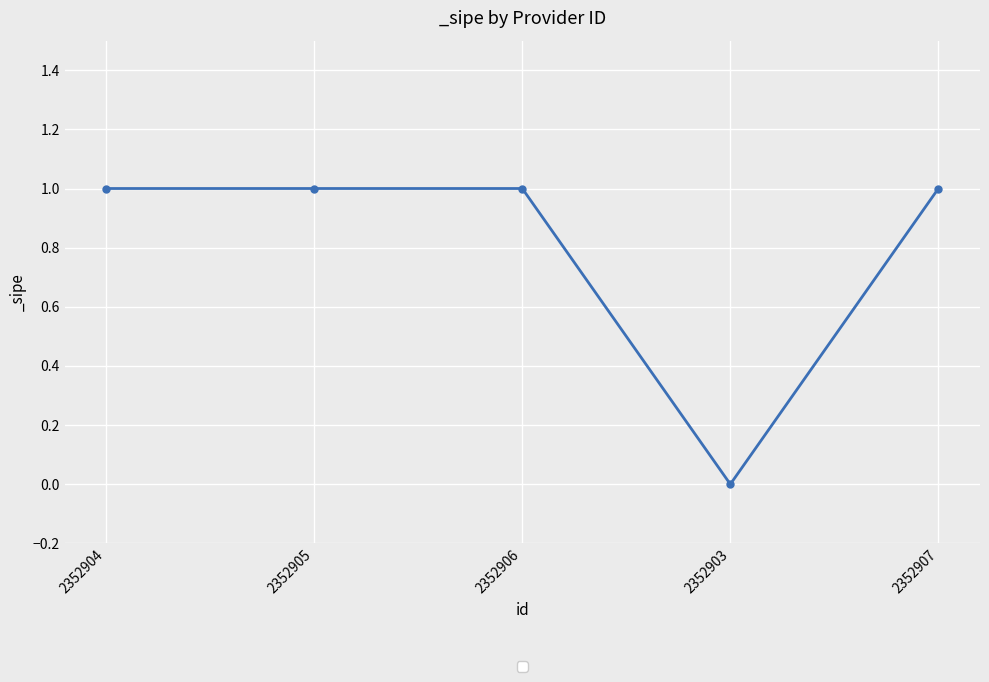

At which category does the chart reach its minimum across all series?

2352903